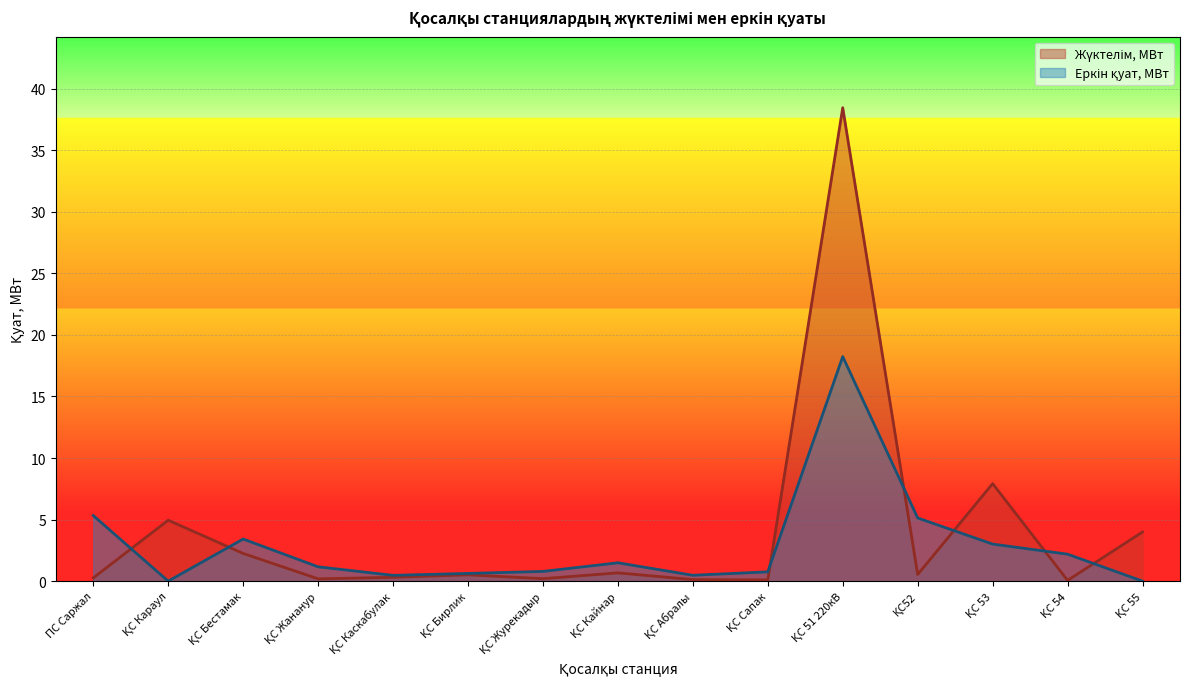

What is the difference between the highest and lowest values at ҚС Каскабулак?

0.2